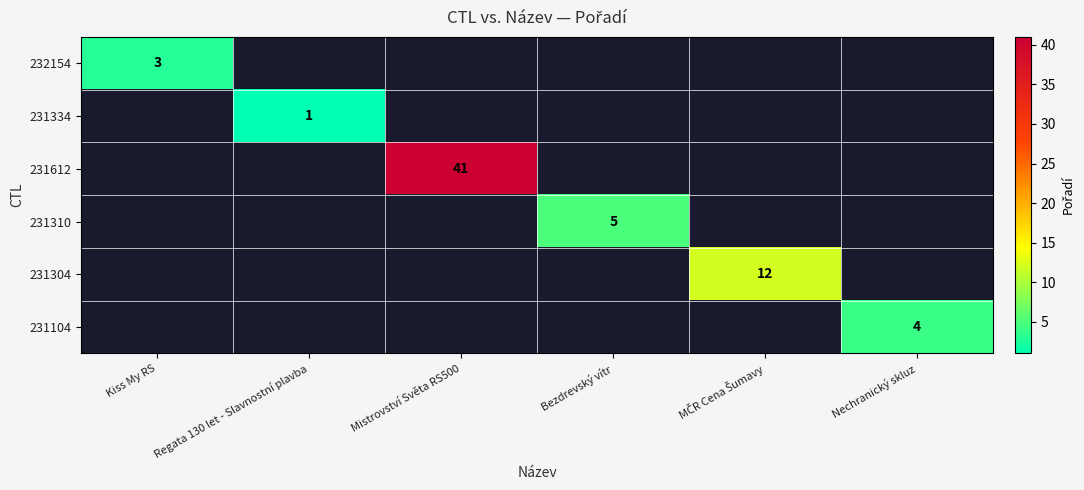

The value of 231612 at Mistrovství Světa RS500 is 41. True or false?

True